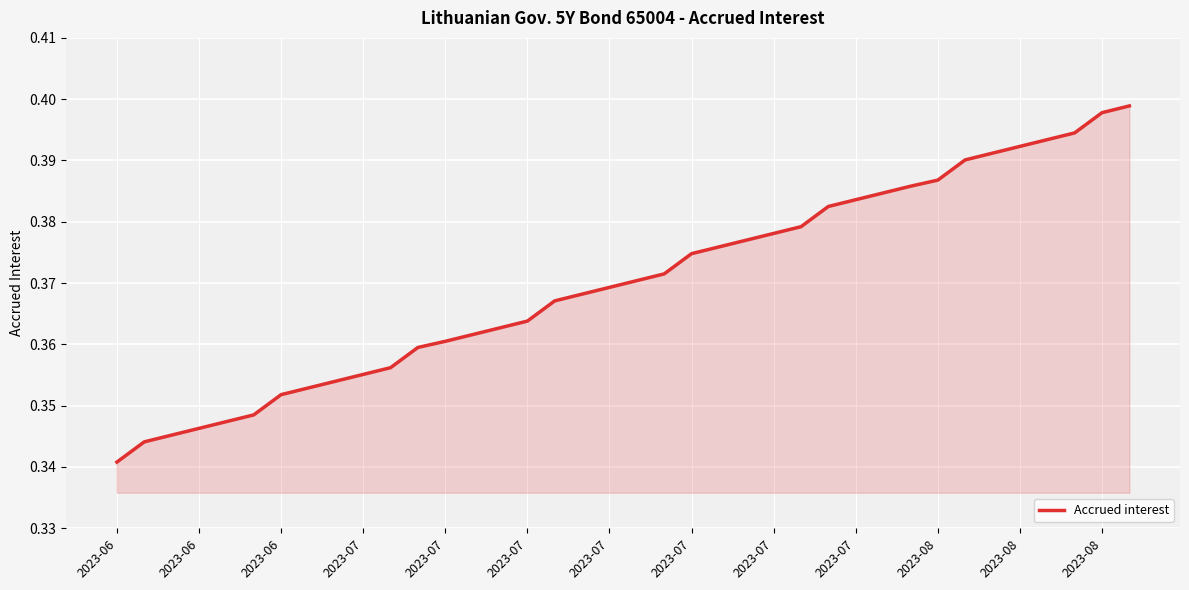

Does the chart display data point markers on the line(s)?

No